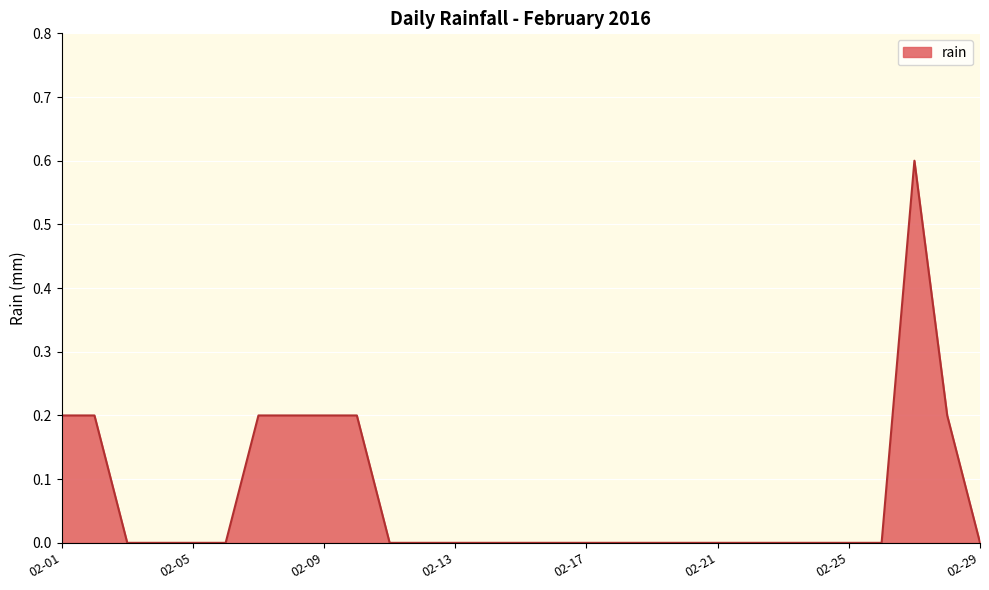

What is the sum of all values?

2.0